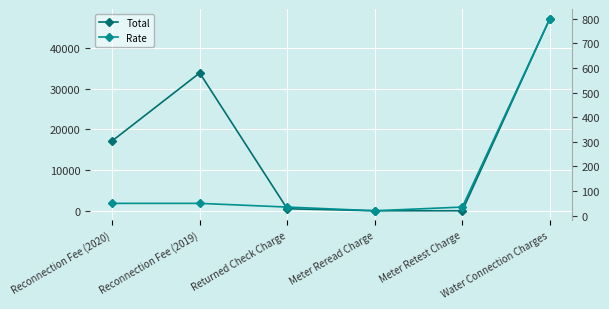

What value does the Rate series have at Returned Check Charge?

35